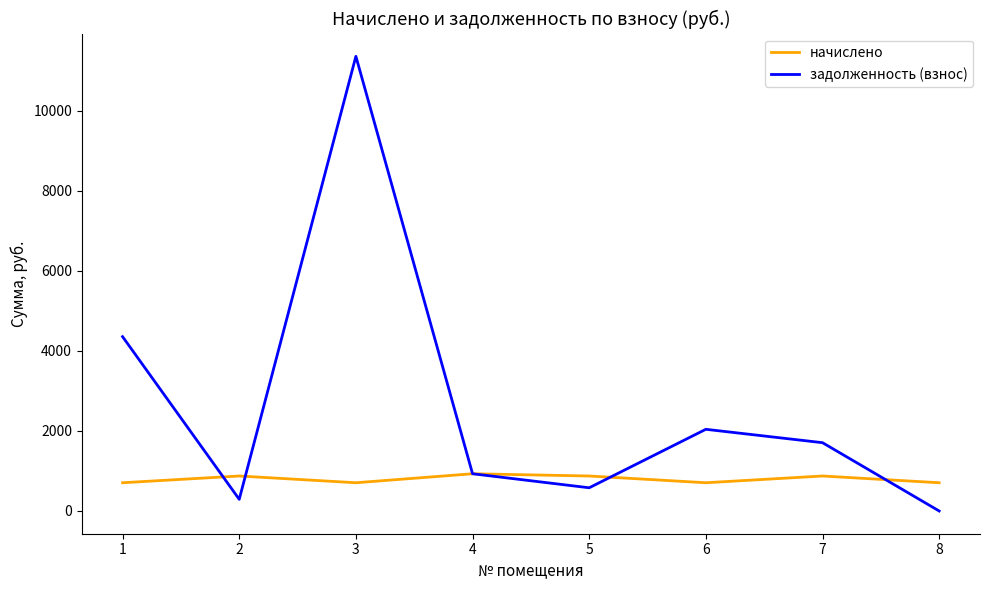

Reading left to right, list all the values displayed in this chart.

начислено: 705.9	874.3	705.9	930.5	874.3	705.9	874.3	705.9
задолженность (взнос): 4356.6	291.4	11363.1	930.5	580.2	2041.4	1707.0	0.0